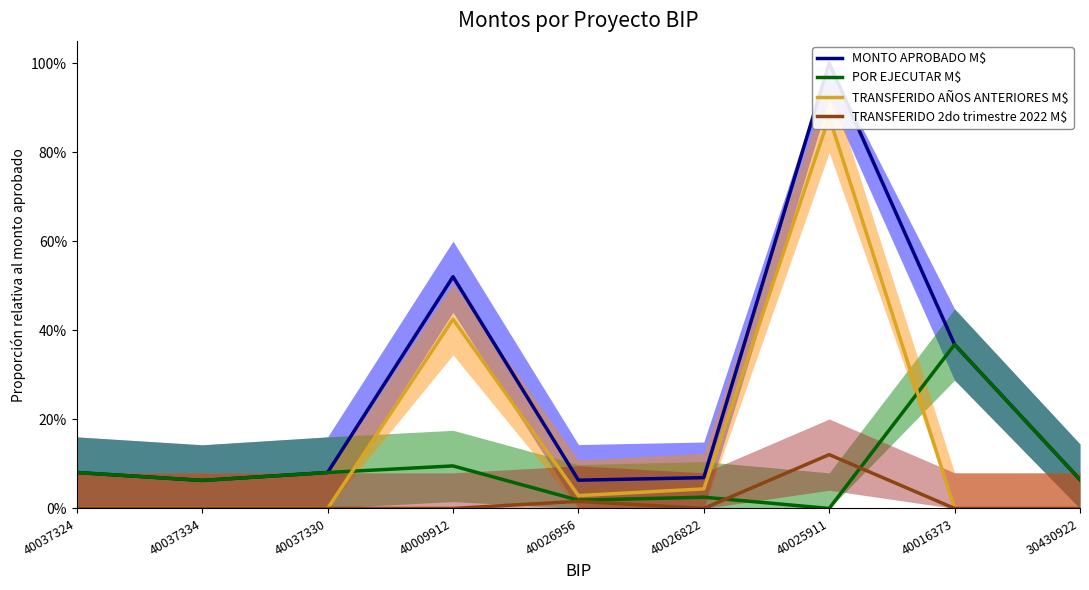

True or false: MONTO APROBADO M$ and POR EJECUTAR M$ cross at least once.

False